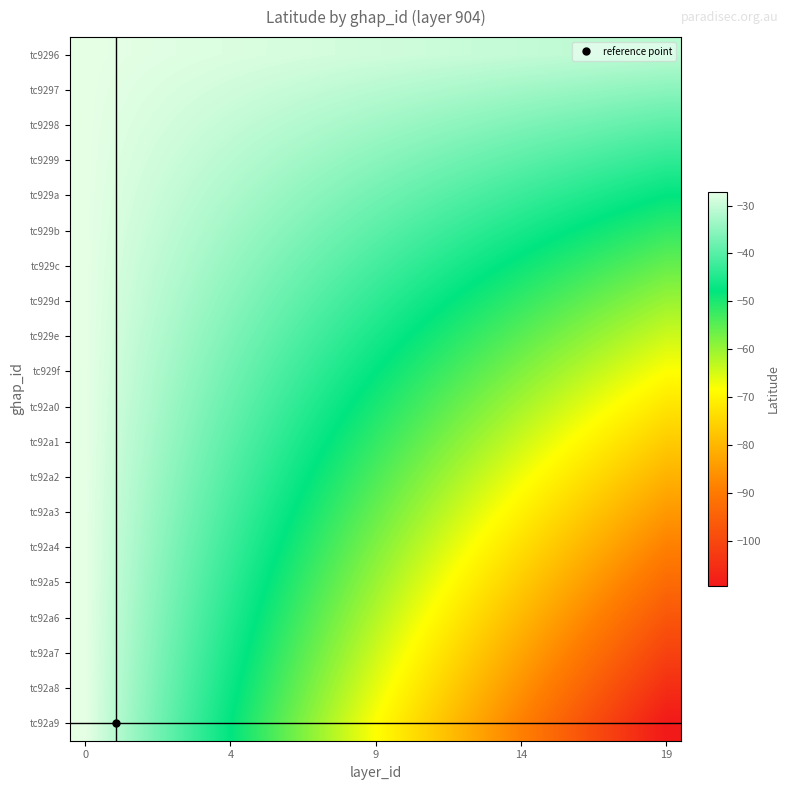

How many series are shown in this chart?

20